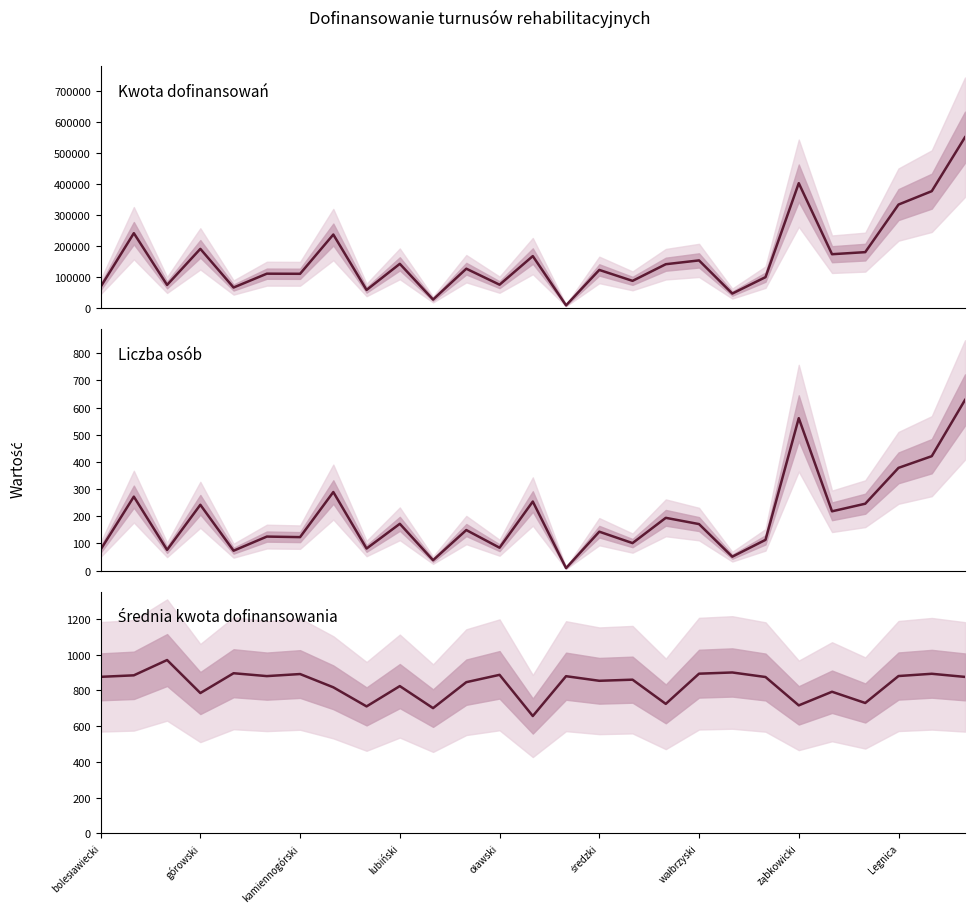

What is the spread (max minus min) of values at 10?

26575.0